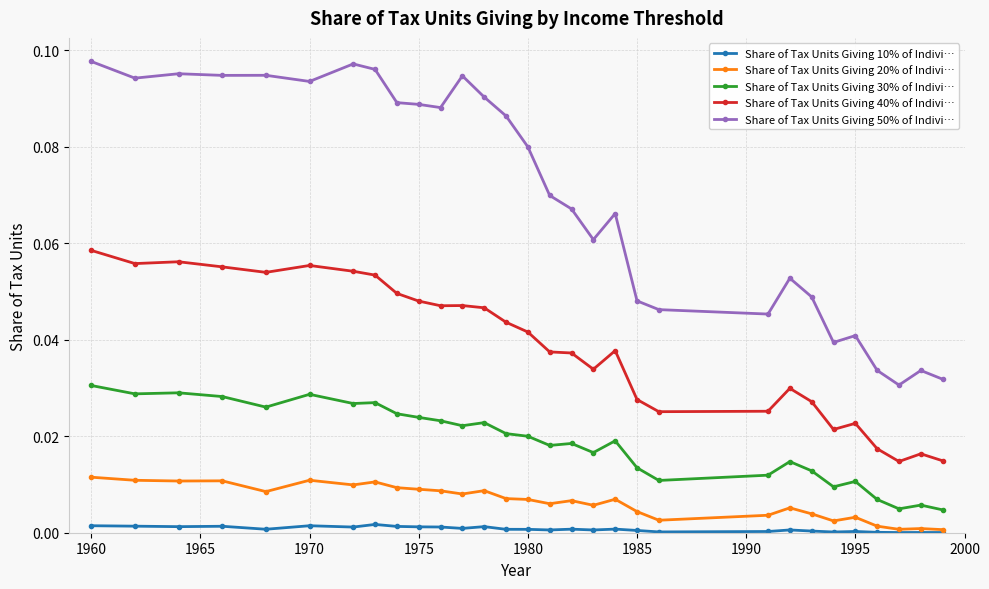

Which series has the widest spread of values?

Share of Tax Units Giving 50% of Indivi…